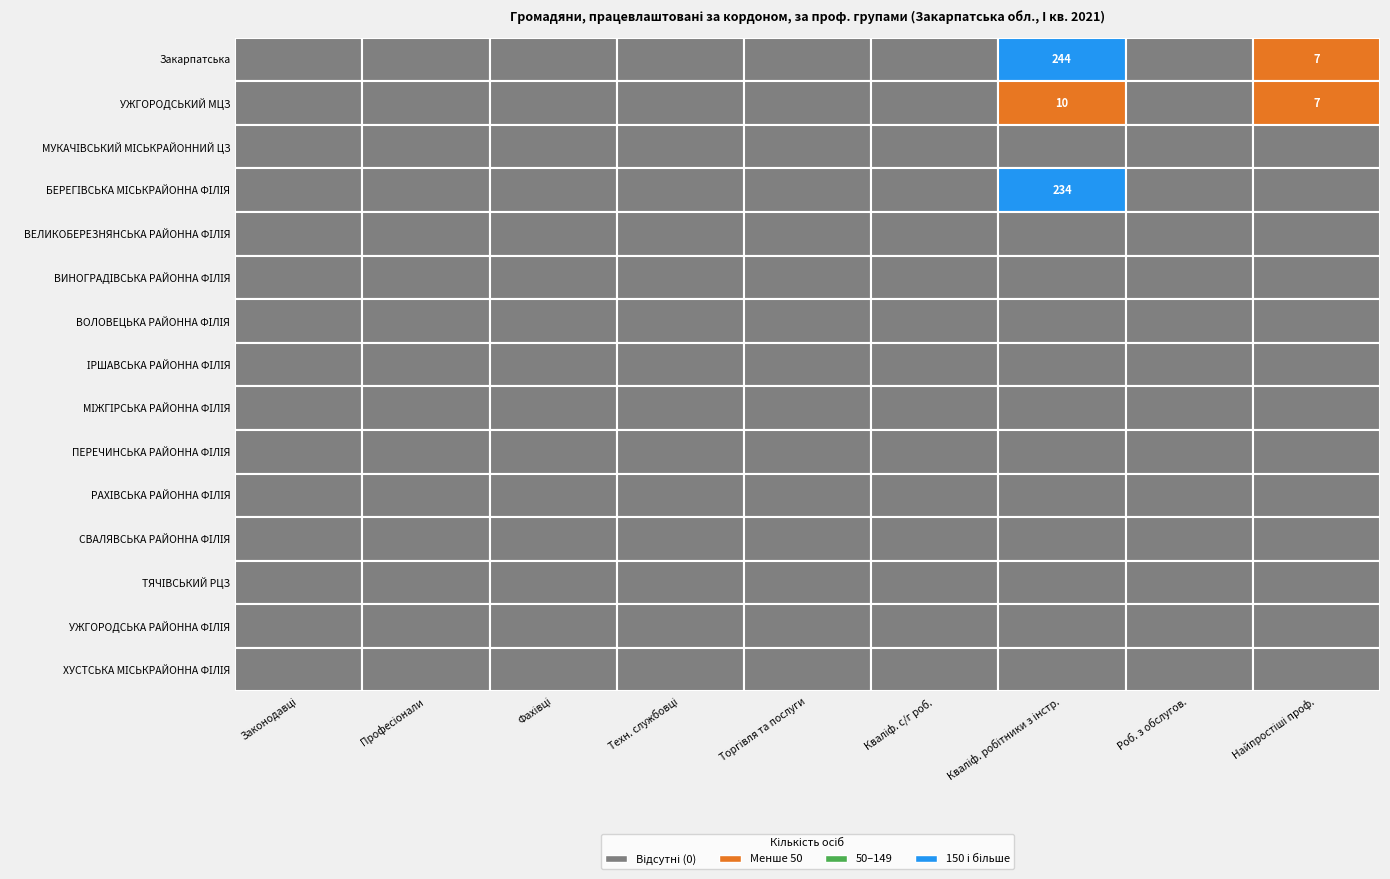

Which series changed the most between 5 and 8?

Закарпатська